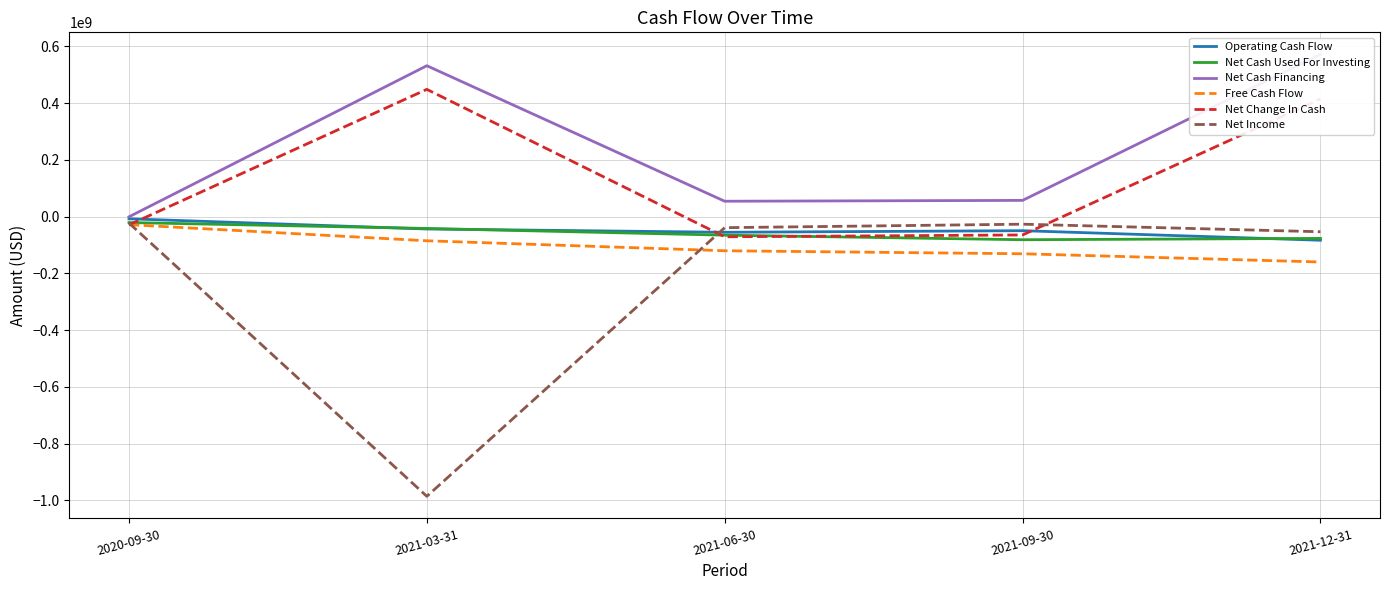

At which label does Net Cash Used For Investing reach its minimum?

2021-09-30